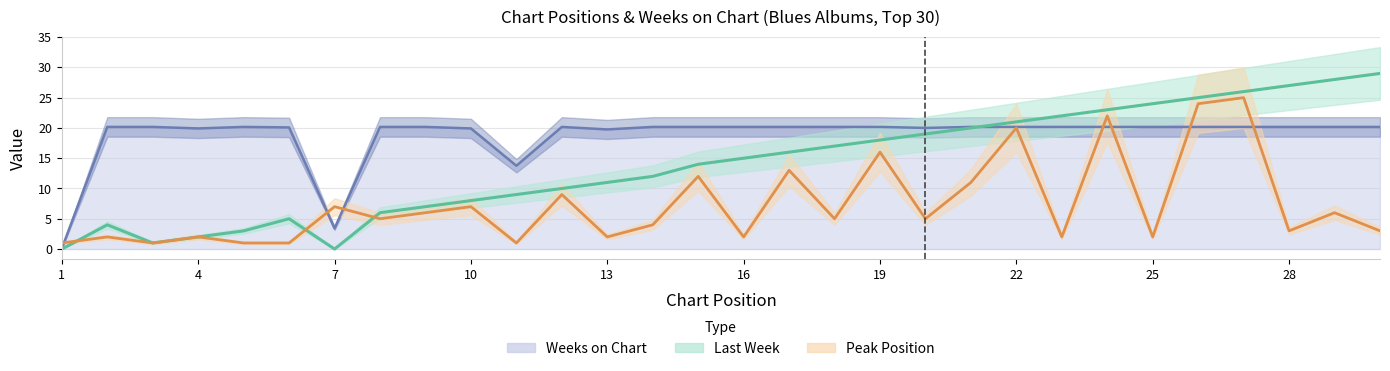

True or false: Last Week has more than 0 interior local peaks.

True